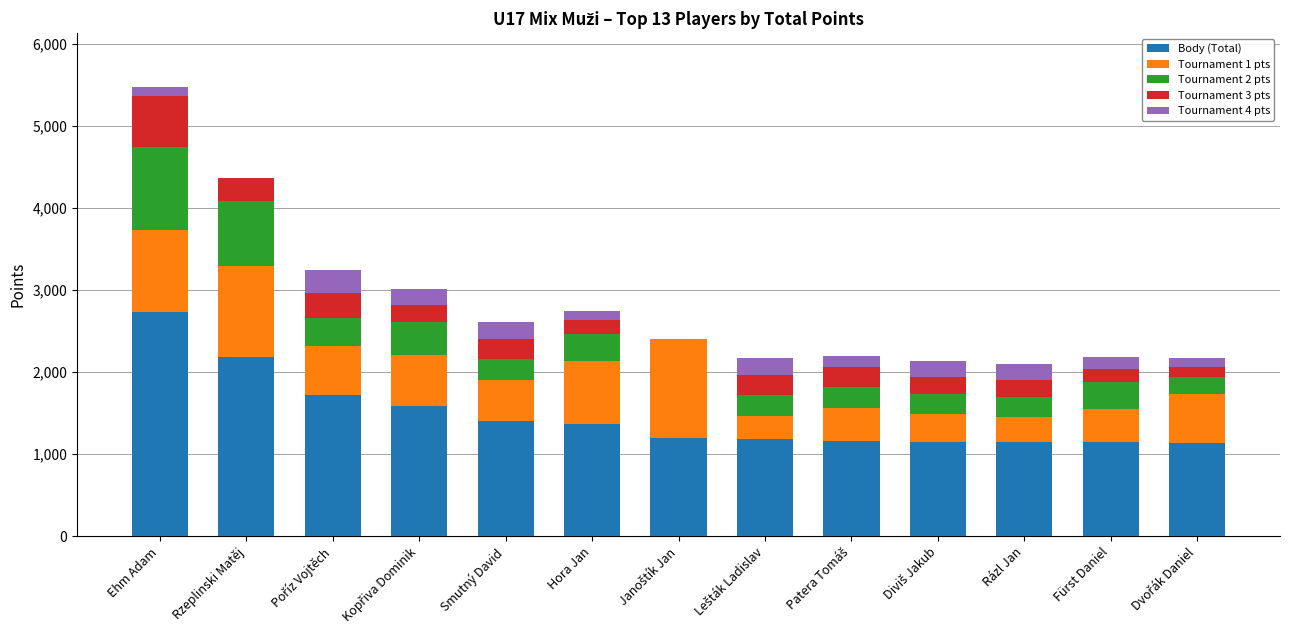

The Body (Total) series shows 1148 at Fürst Daniel. True or false?

True